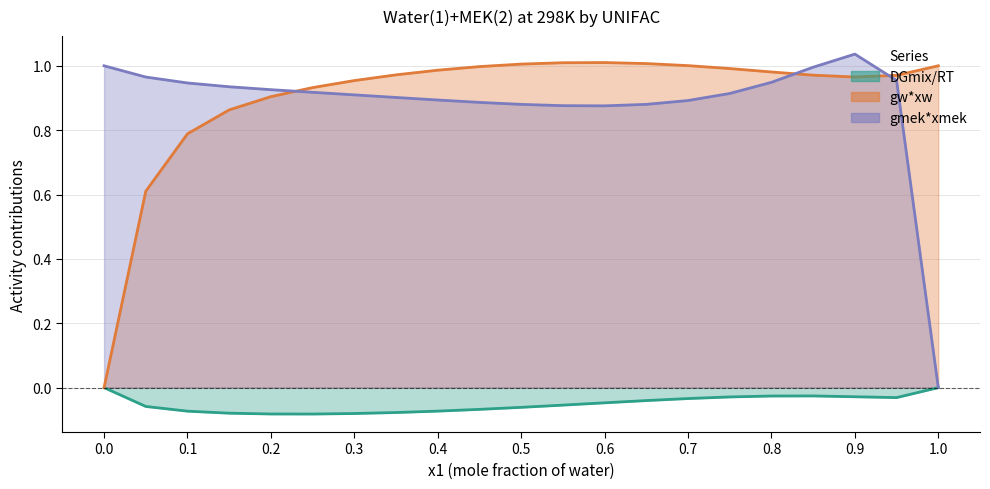

The DGmix/RT series shows -0.0 at 0.6. True or false?

True